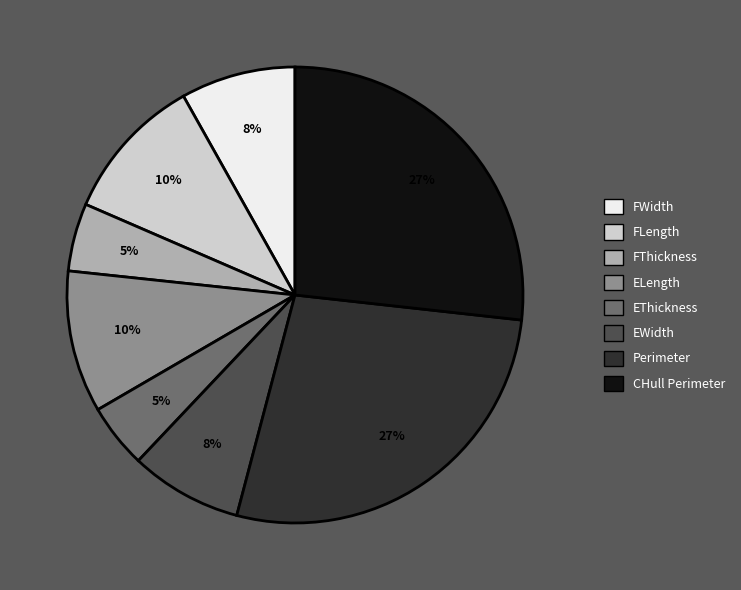

Which has a higher value, Perimeter or EThickness?

Perimeter